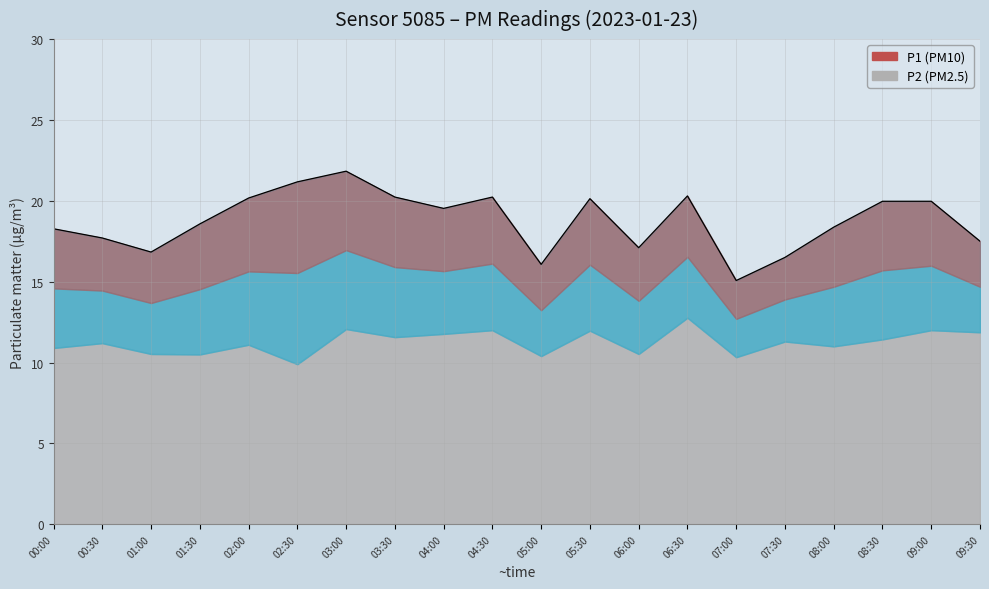

What is the difference between the values at 08:30 and 03:30?

0.3